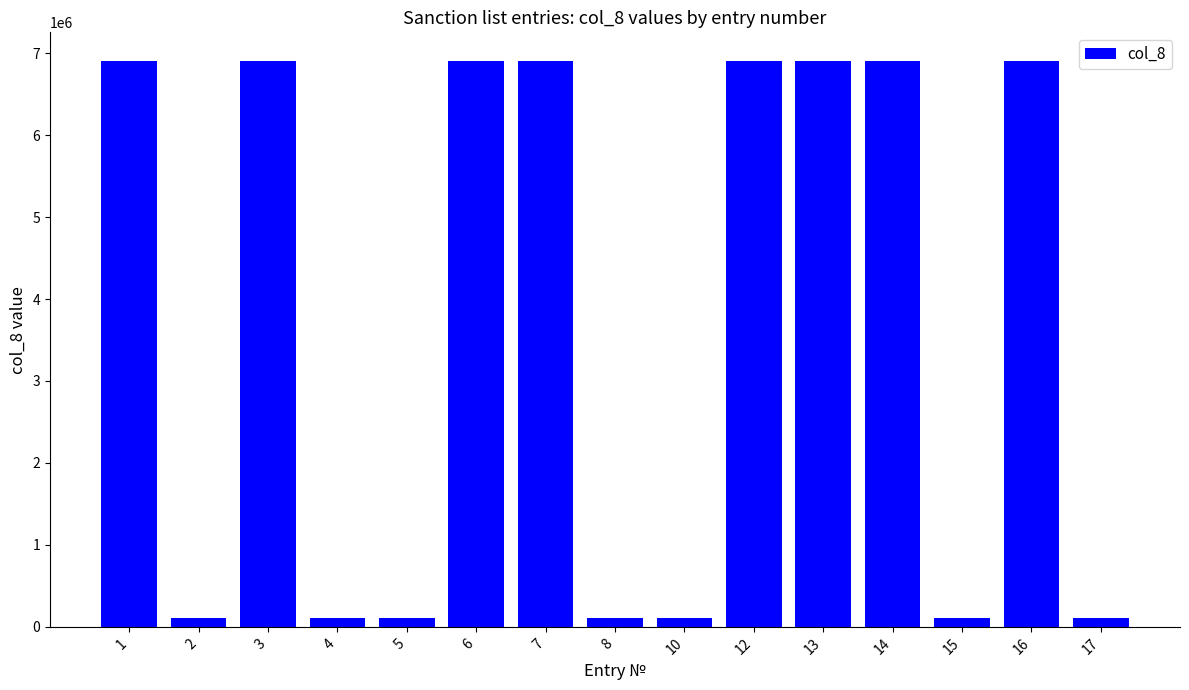

Which has a higher value, 12 or 10?

12